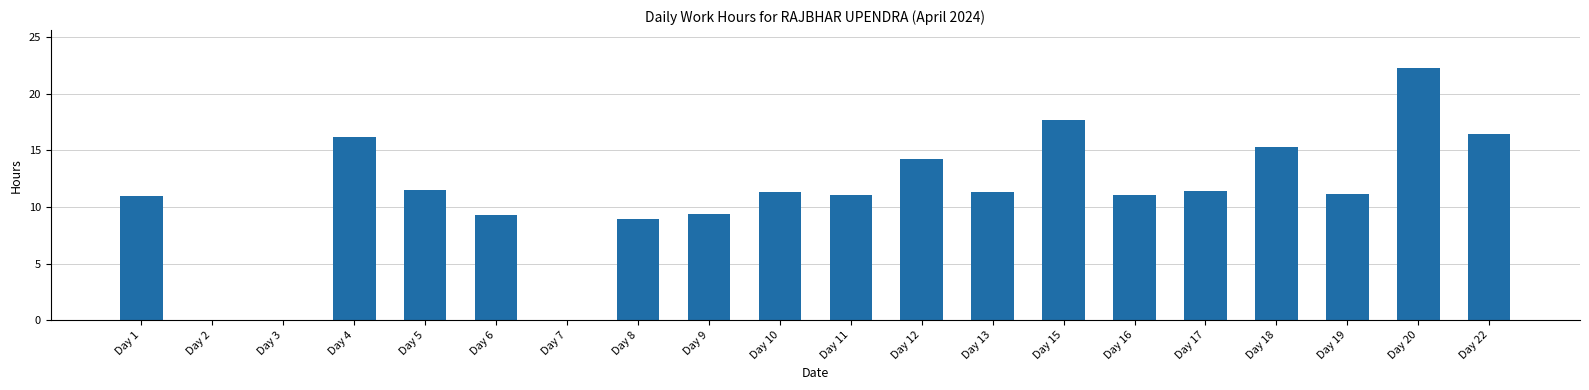

Is it true that the value at Day 17 is 11.4?

True